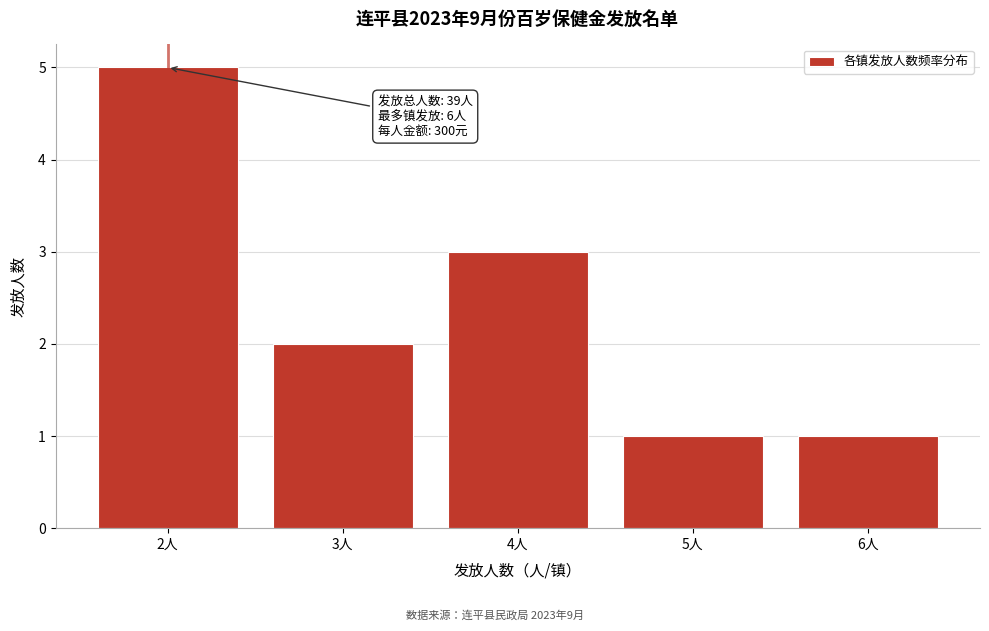

Reading right to left, list all the values displayed in this chart.

6人=1	5人=1	4人=3	3人=2	2人=5